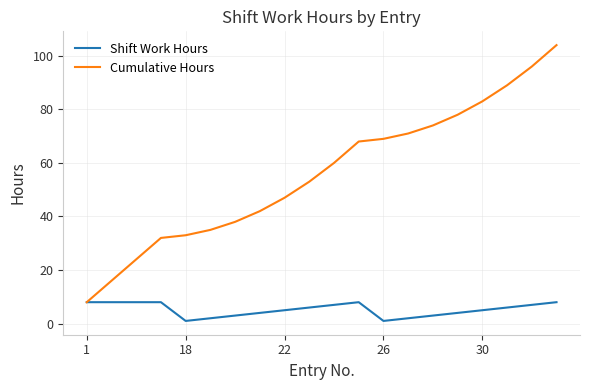

List the series in order of their overall mean, lowest first.

Shift Work Hours, Cumulative Hours